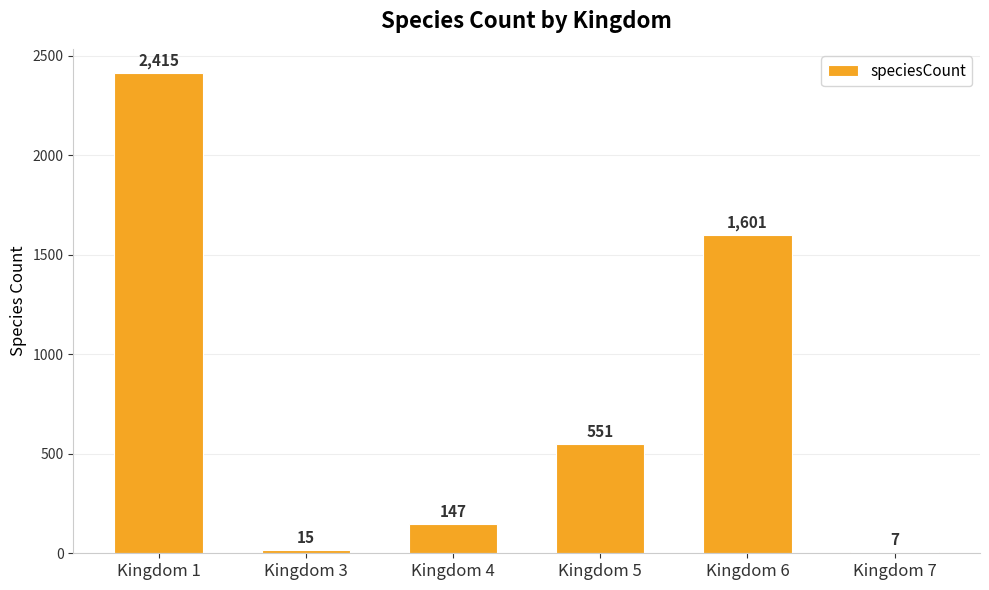

Reading left to right, what are all the values shown in this chart?

Kingdom 1=2415	Kingdom 3=15	Kingdom 4=147	Kingdom 5=551	Kingdom 6=1601	Kingdom 7=7